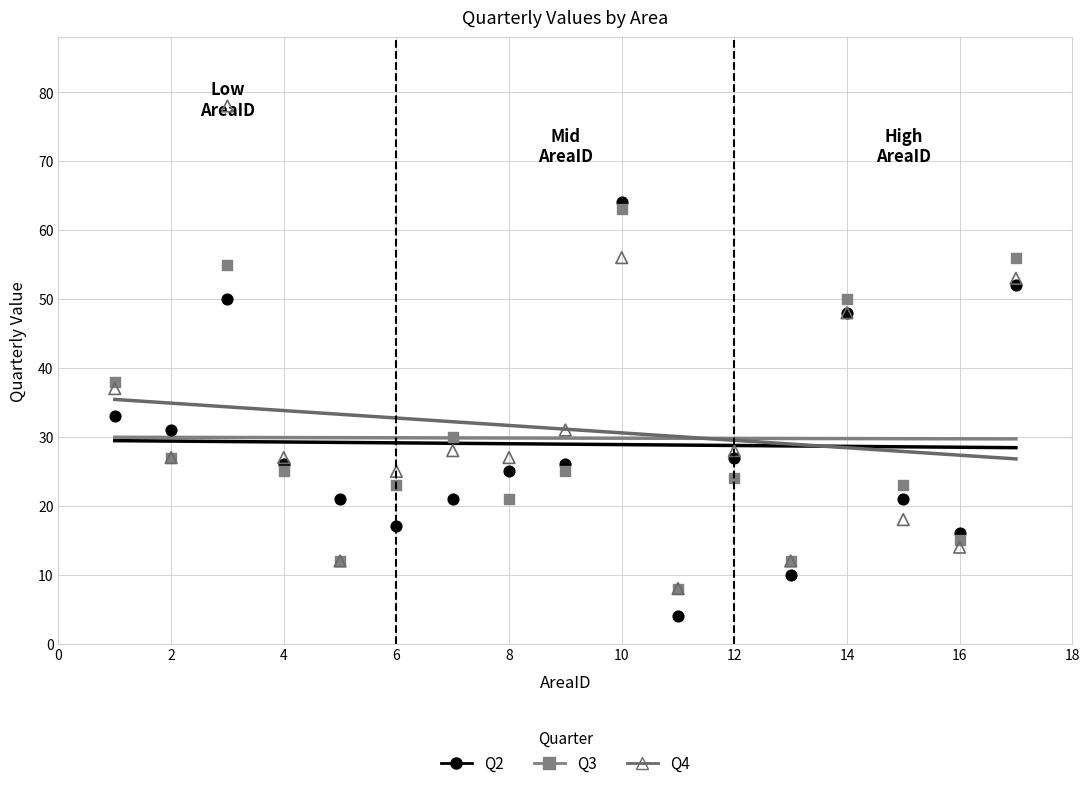

Across all series, what Y value is closest to 41?

38